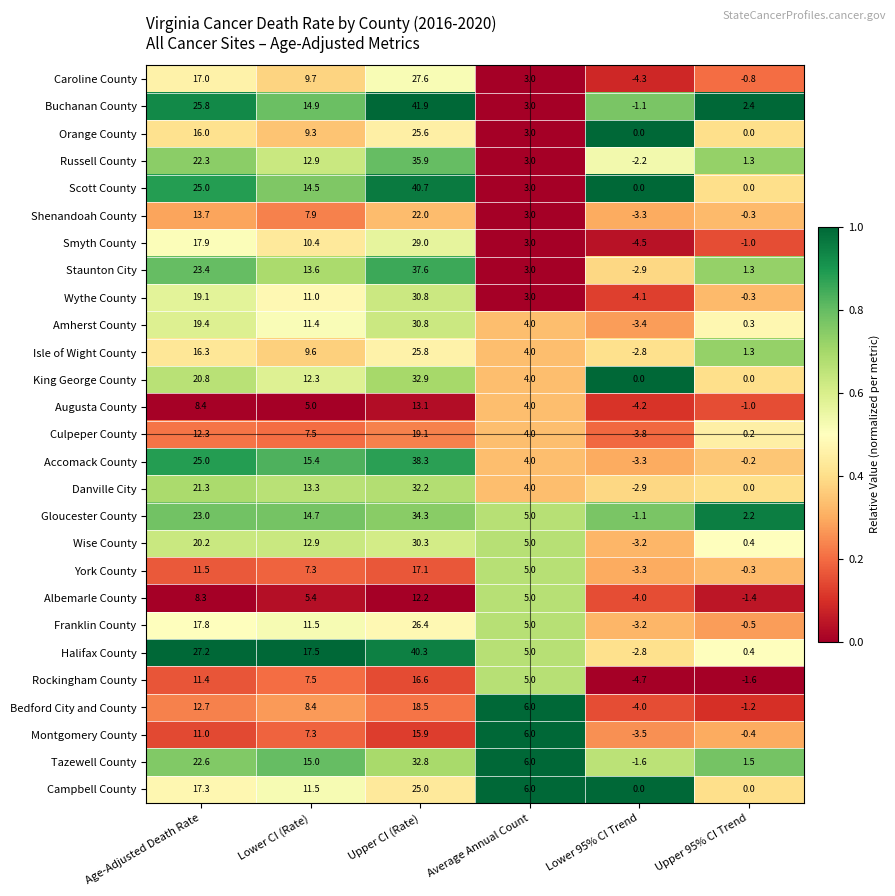

List the labels in order of Bedford City and County value, smallest first.

Lower 95% CI Trend, Upper 95% CI Trend, Average Annual Count, Lower CI (Rate), Age-Adjusted Death Rate, Upper CI (Rate)